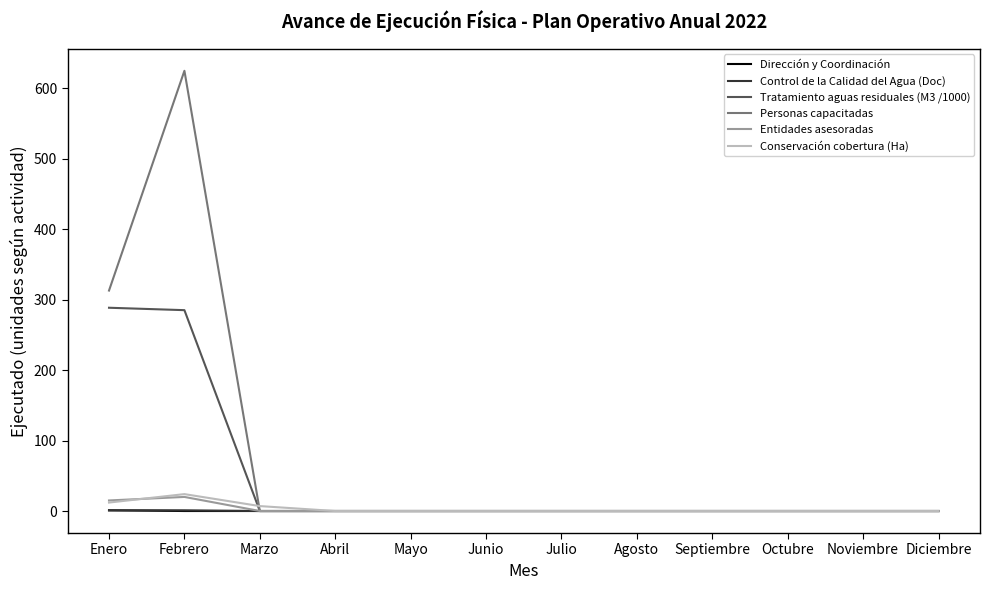

Between Enero and Diciembre, which series saw the biggest shift?

Personas capacitadas